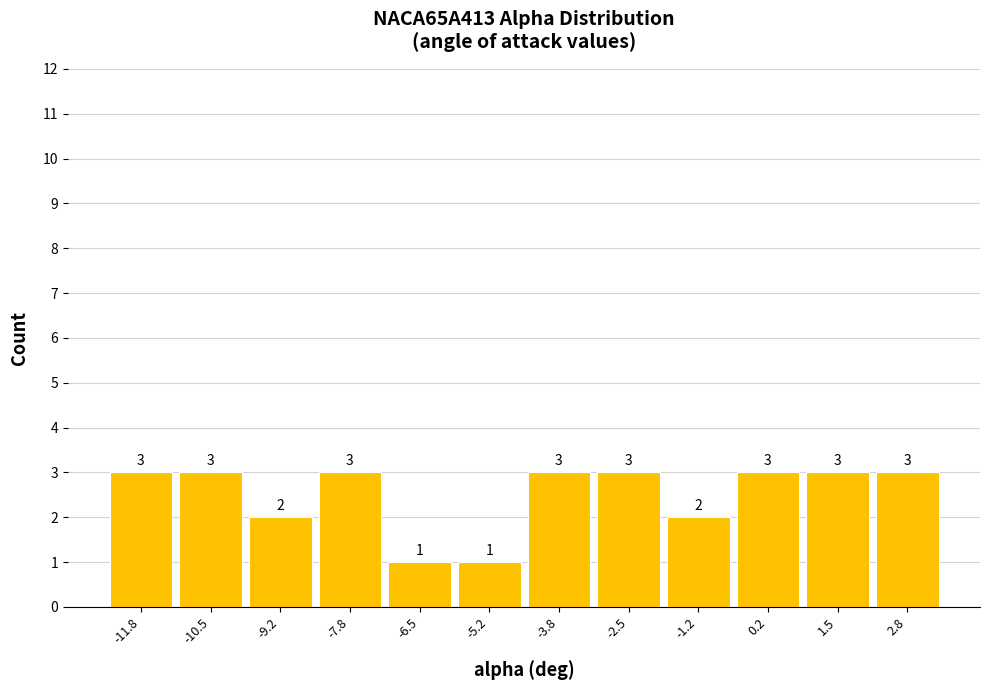

Reading left to right, transcribe this chart: for each bar, give the range it covers on the x-axis and its height. The bar edges are not printed on the chart, so give them approximately, as read against the axis.

-12.4 to -11.2: 3
-11.2 to -9.8: 3
-9.8 to -8.4: 2
-8.4 to -7.2: 3
-7.2 to -5.8: 1
-5.8 to -4.4: 1
-4.4 to -3.2: 3
-3.2 to -1.8: 3
-1.8 to -0.4: 2
-0.4 to 0.8: 3
0.8 to 2.2: 3
2.2 to 3.6: 3